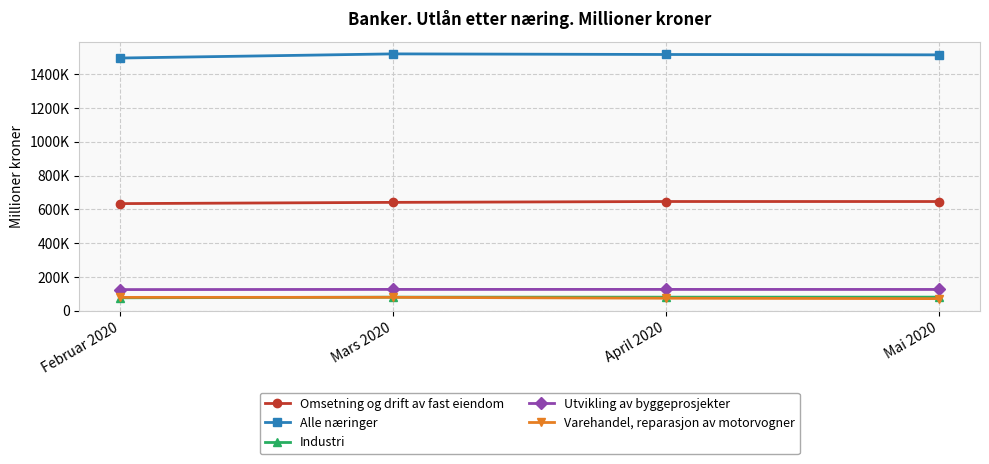

Does the chart have visible grid lines?

Yes